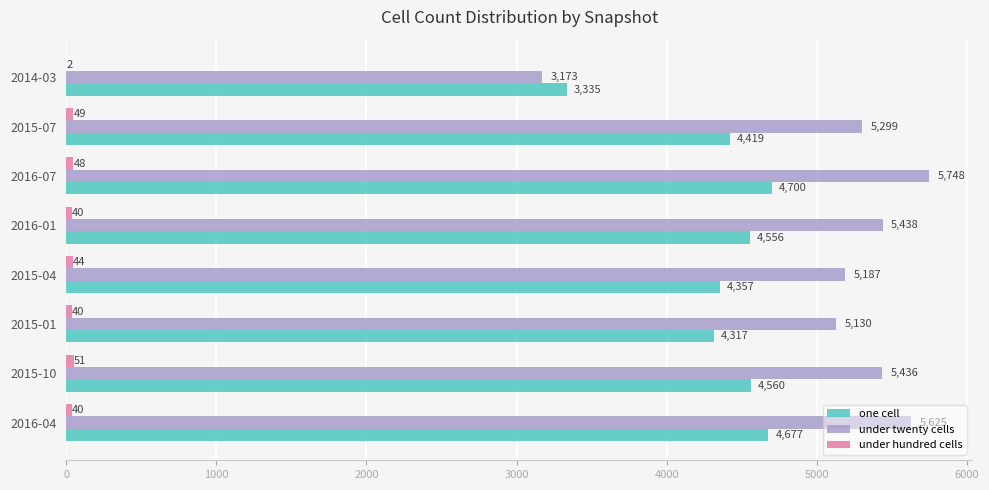

Between 2015-01 and 2016-07, which series saw the biggest shift?

under twenty cells